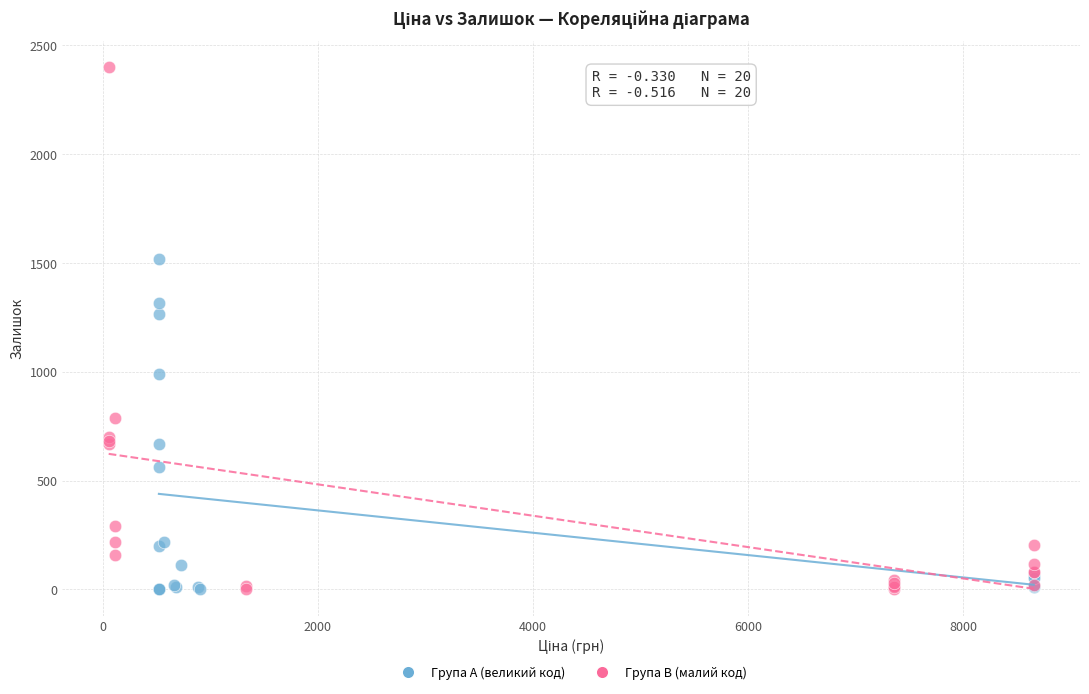

Which series reaches the maximum Y coordinate?

Група B (малий код)